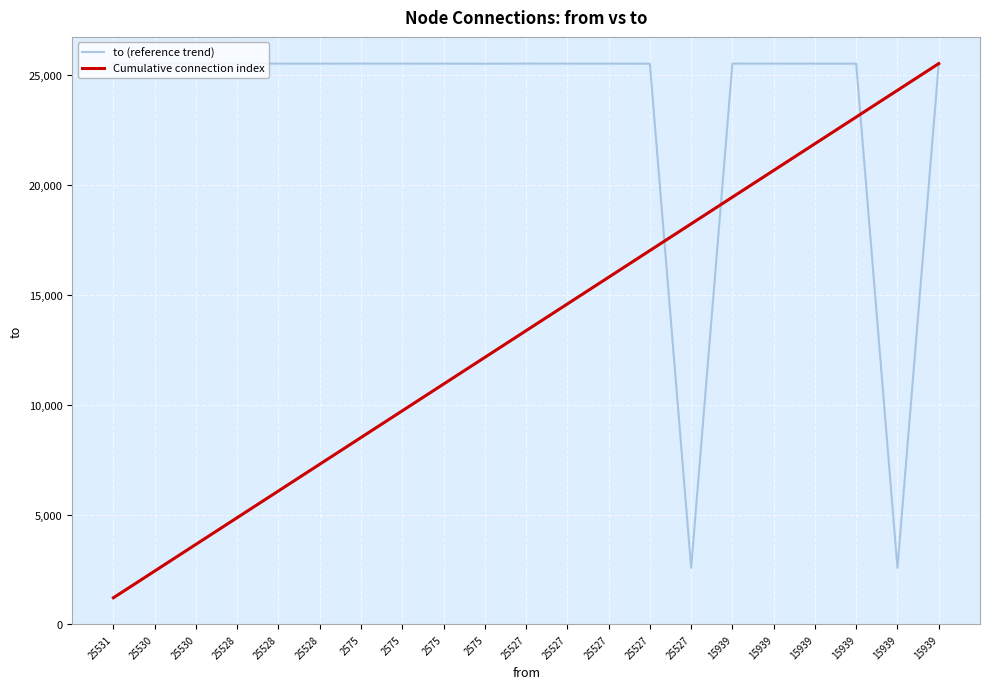

What value does the Cumulative connection index series have at 15939?

24316.2